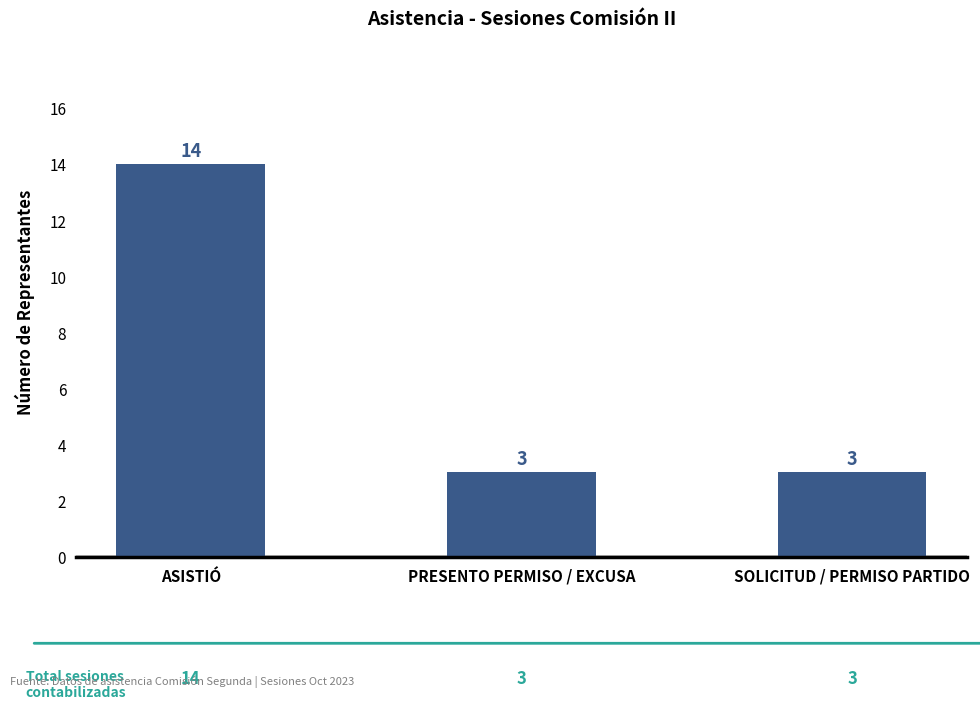

Reading left to right, what are all the values shown in this chart?

14	3	3